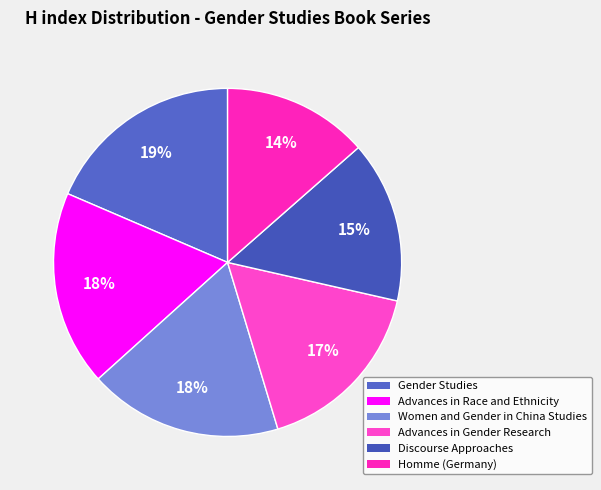

Is there a majority slice in this chart?

No